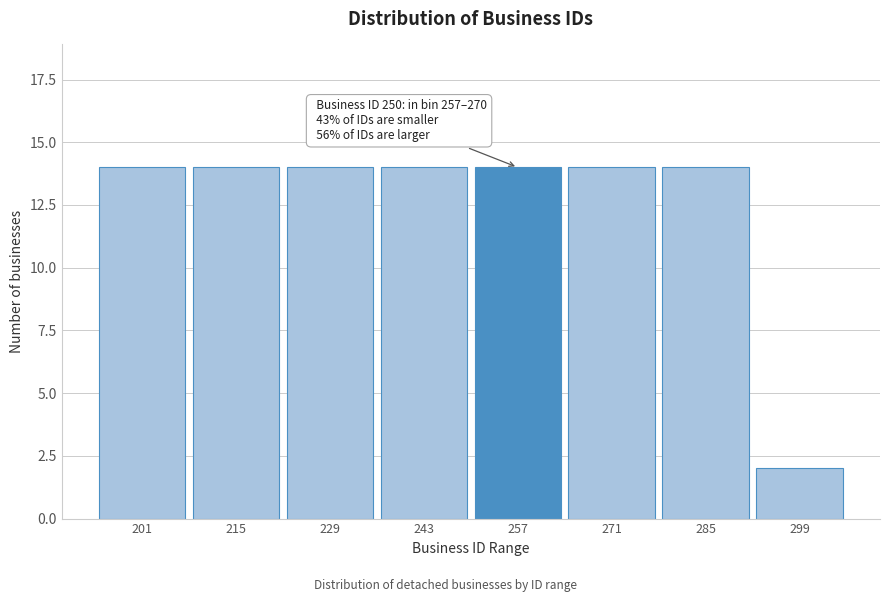

Reading left to right, list all the values displayed in this chart.

14	14	14	14	14	14	14	2